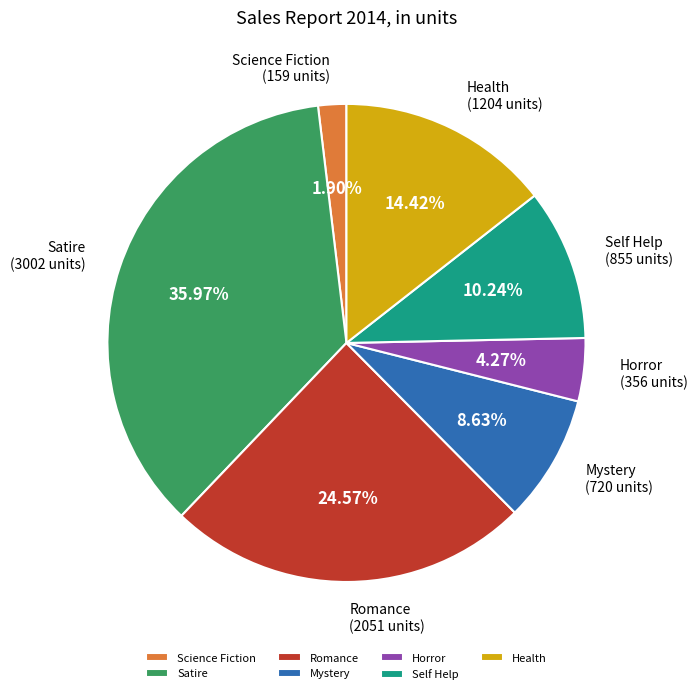

Which slice is the smallest?

Science Fiction